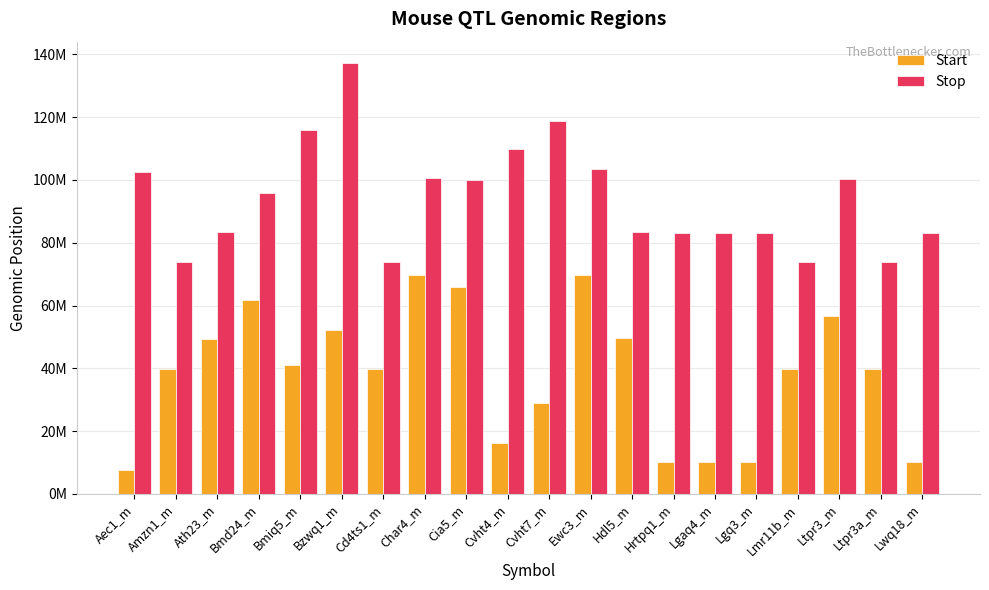

What is the total value across all series at Ltpr3_m?

157168239